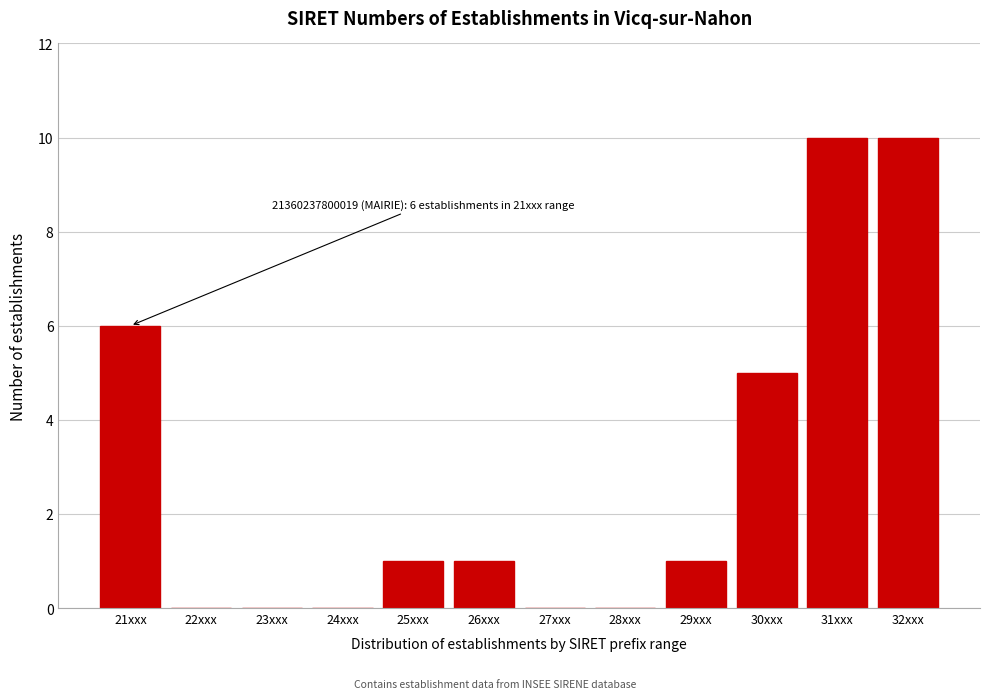

Reading right to left, list all the values displayed in this chart.

32xxx=10	31xxx=10	30xxx=5	29xxx=1	28xxx=0	27xxx=0	26xxx=1	25xxx=1	24xxx=0	23xxx=0	22xxx=0	21xxx=6